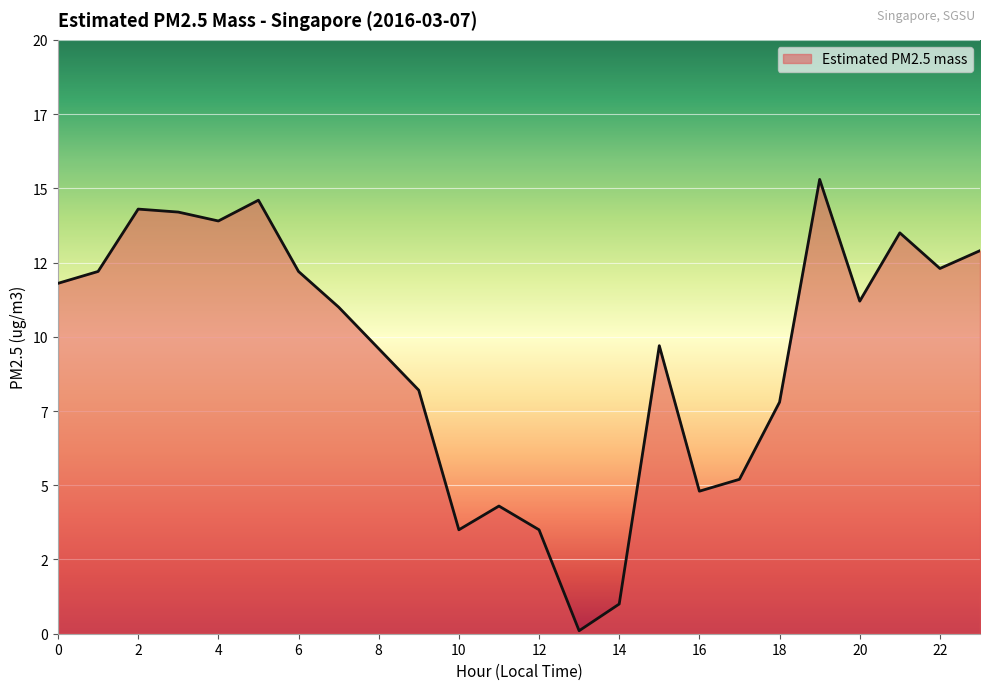

Which label corresponds to the smallest value in the chart?

13